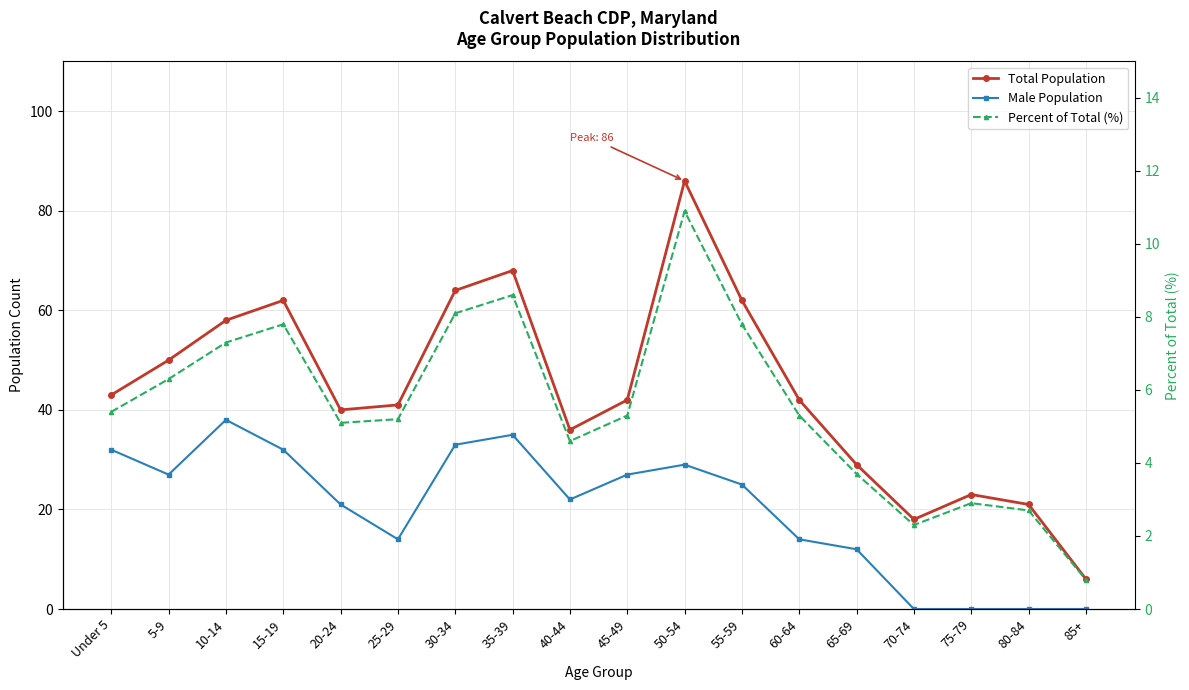

How many lines are shown in the chart?

3